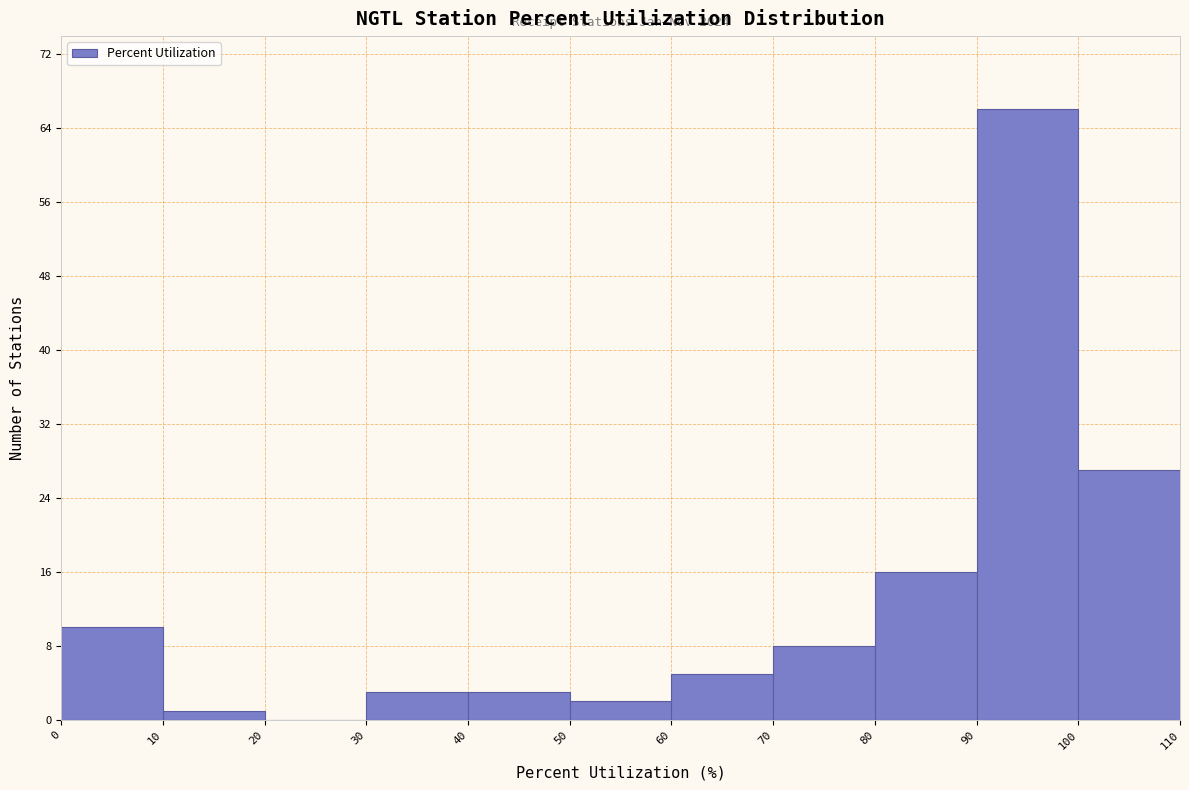

Over which range of the x-axis is the bar tallest?

90 to 100